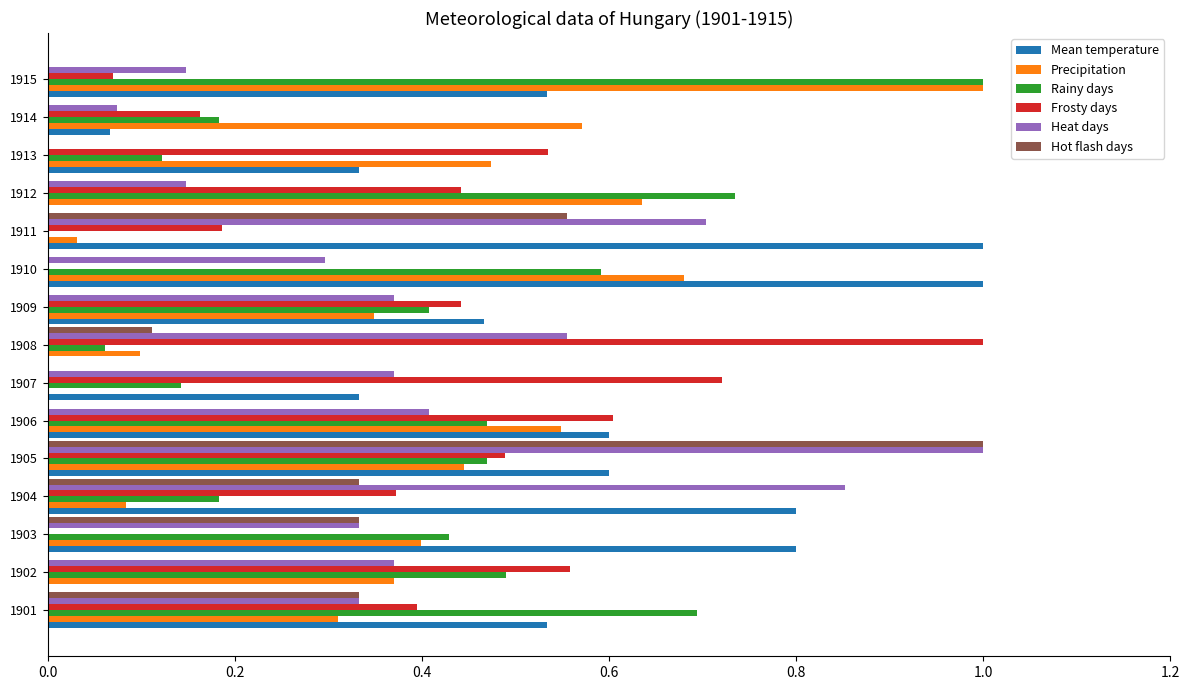

At which label does Heat days reach its peak?

1905